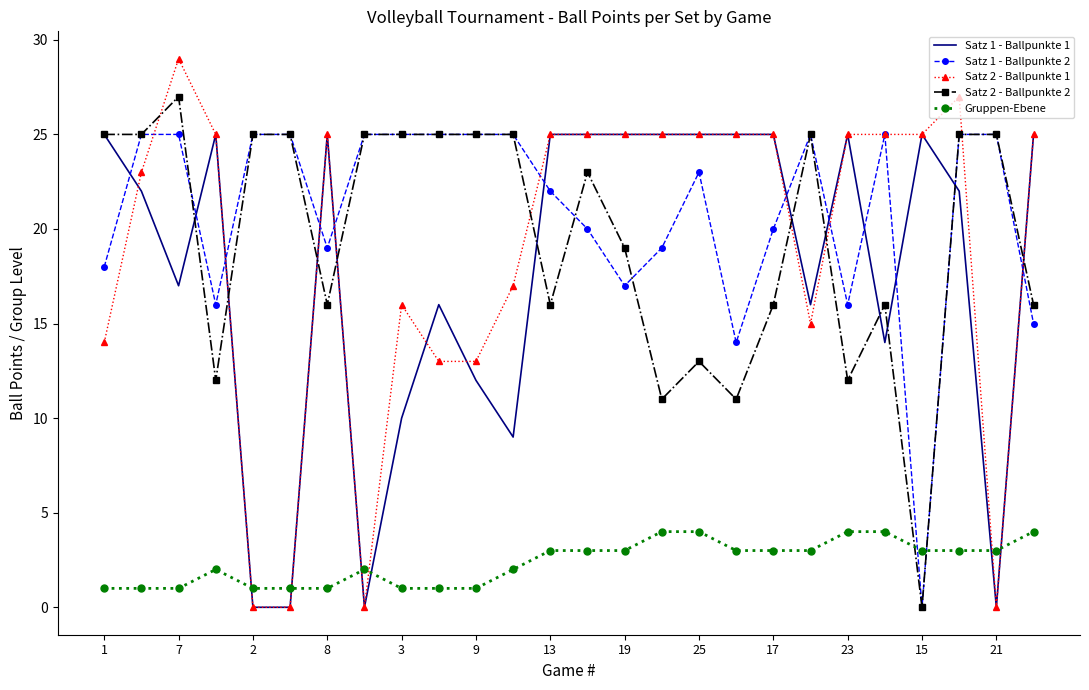

What is the maximum value shown in the chart?

29